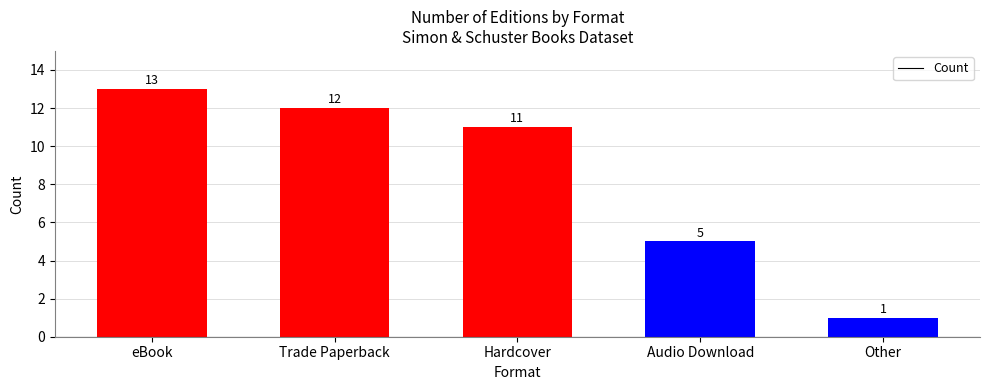

What position from the right is Other?

1